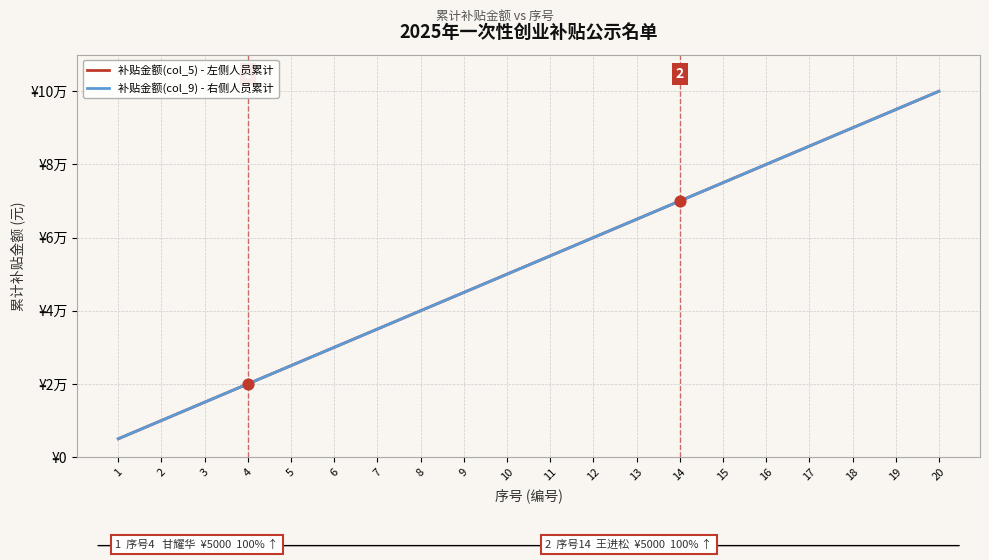

Is this an area chart (filled region under the line)?

No